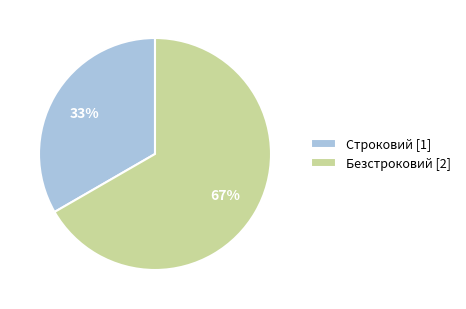

Between Строковий [1] and Безстроковий [2], which is larger?

Безстроковий [2]